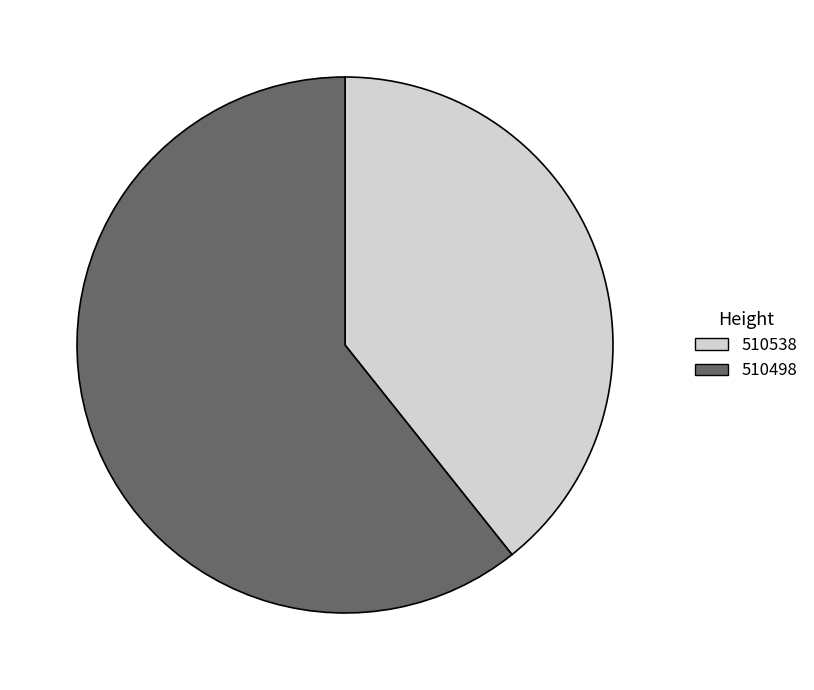

Is it true that 510498 is 67% of the pie?

False